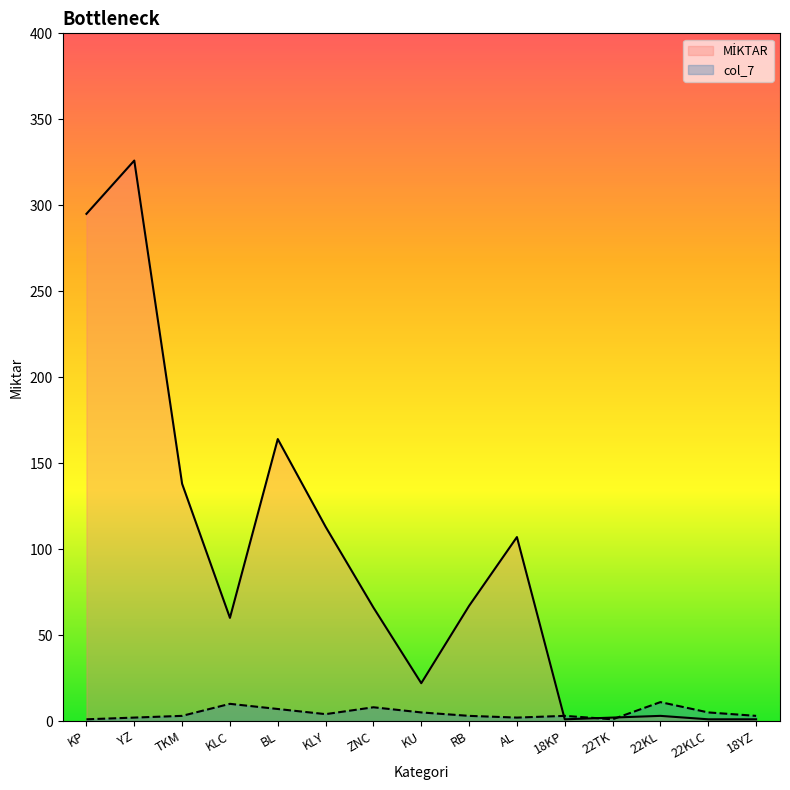

Is it true that col_7 equals 5 at 22KLC?

True